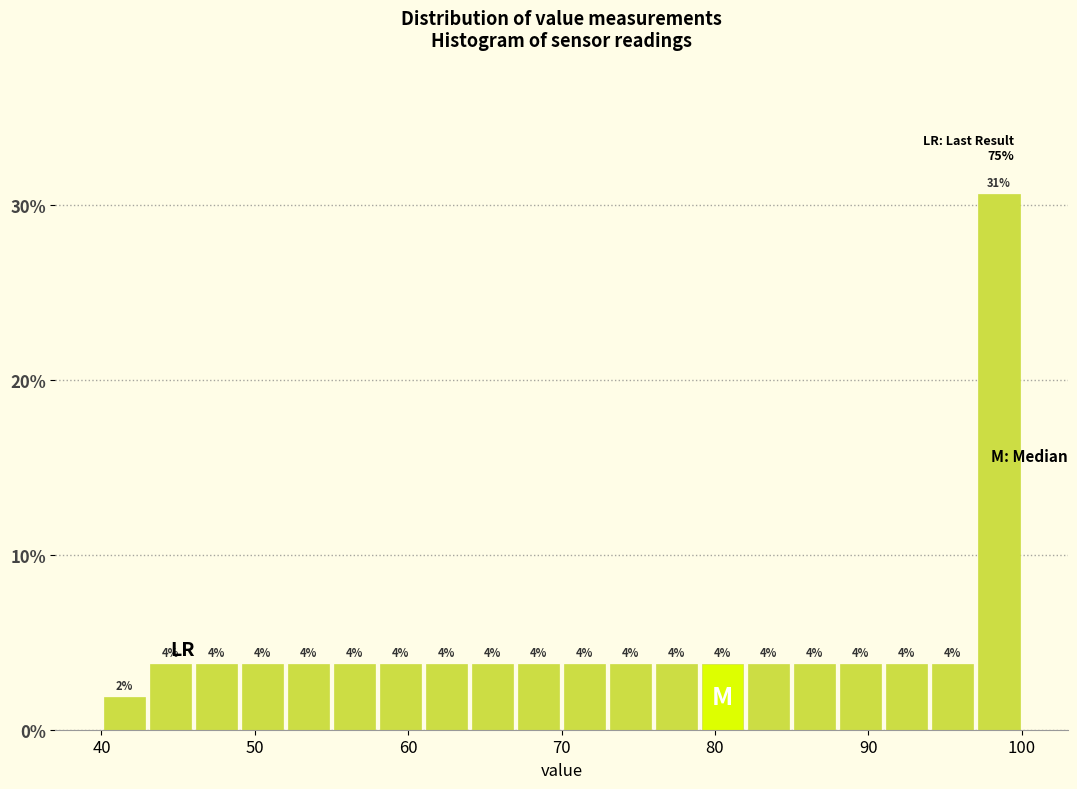

Around what value on the x-axis is the tallest bar? Give the approximate position of its centre, as read against the axis.

99